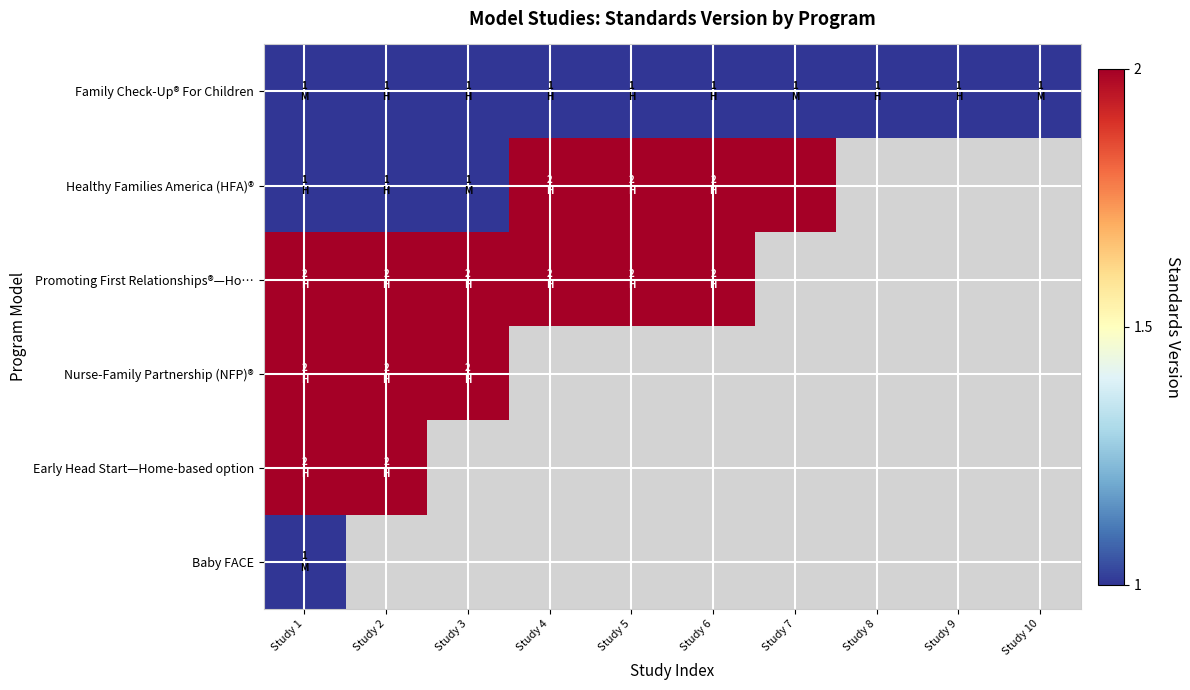

What is the average value of the Family Check-Up® For Children series?

1.0